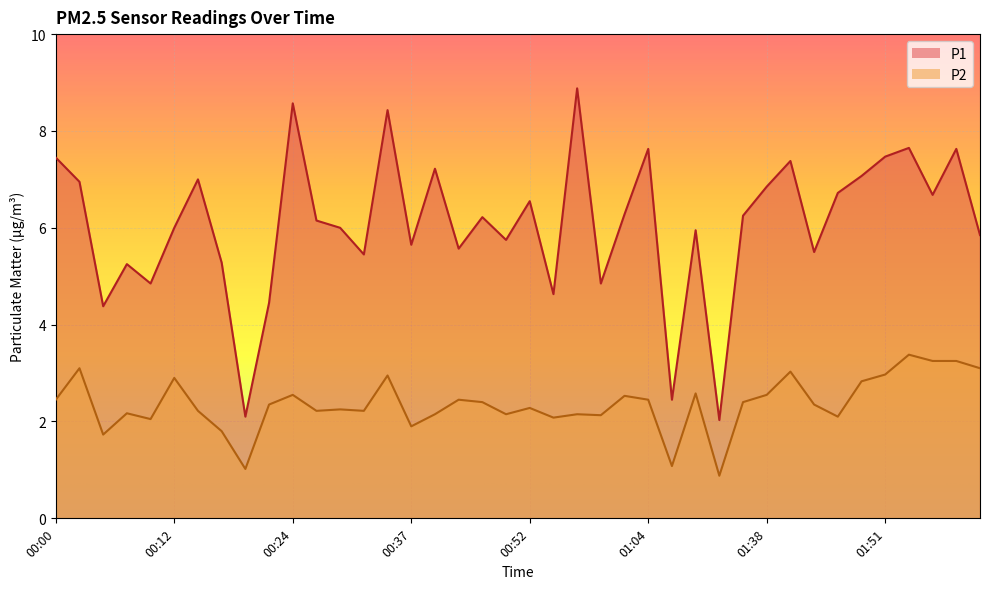

Reading right to left, list all the values displayed in this chart.

P1: 5.8	7.6	6.7	7.7	7.5	7.1	6.7	5.5	7.4	6.8	6.2	2.0	6.0	2.5	7.6	6.3	4.8	8.9	4.6	6.5	5.8	6.2	5.6	7.2	5.7	8.4	5.5	6.0	6.2	8.6	4.5	2.1	5.3	7.0	6.0	4.8	5.2	4.4	7.0	7.5
P2: 3.1	3.2	3.2	3.4	3.0	2.8	2.1	2.4	3.0	2.5	2.4	0.9	2.6	1.1	2.5	2.5	2.1	2.1	2.1	2.3	2.1	2.4	2.5	2.1	1.9	3.0	2.2	2.2	2.2	2.5	2.4	1.0	1.8	2.2	2.9	2.0	2.2	1.7	3.1	2.5